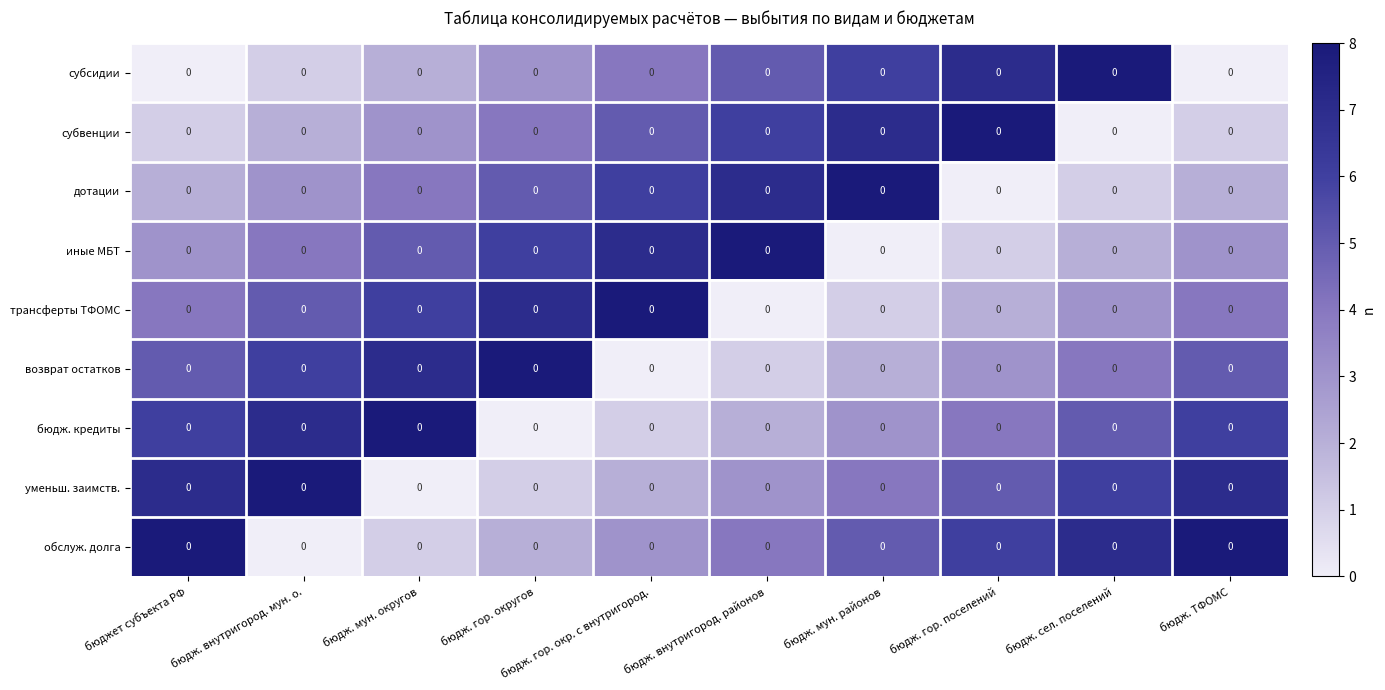

Is it true that бюдж. кредиты equals 5 at бюдж. сел. поселений?

True